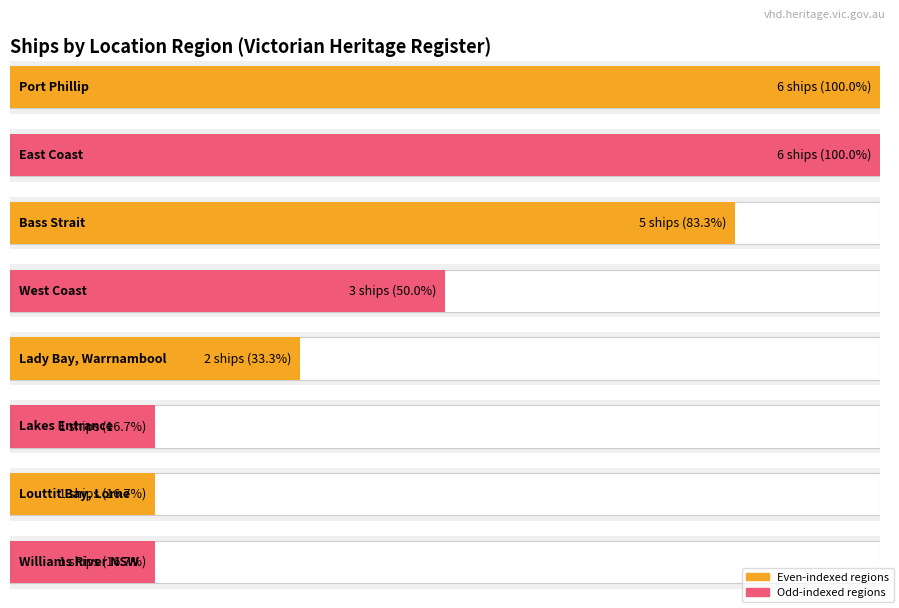

At which category does the chart reach its peak across all series?

Port Phillip